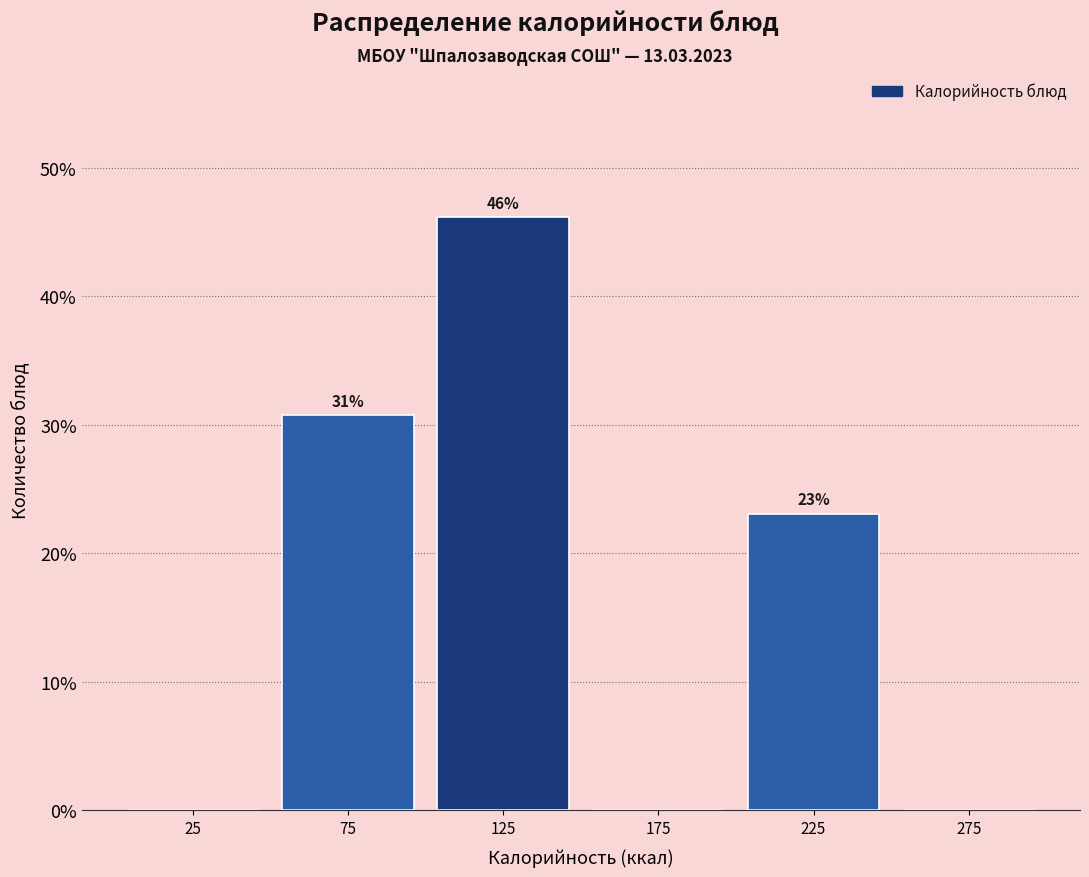

Over which range of the x-axis is the bar tallest?

100 to 150